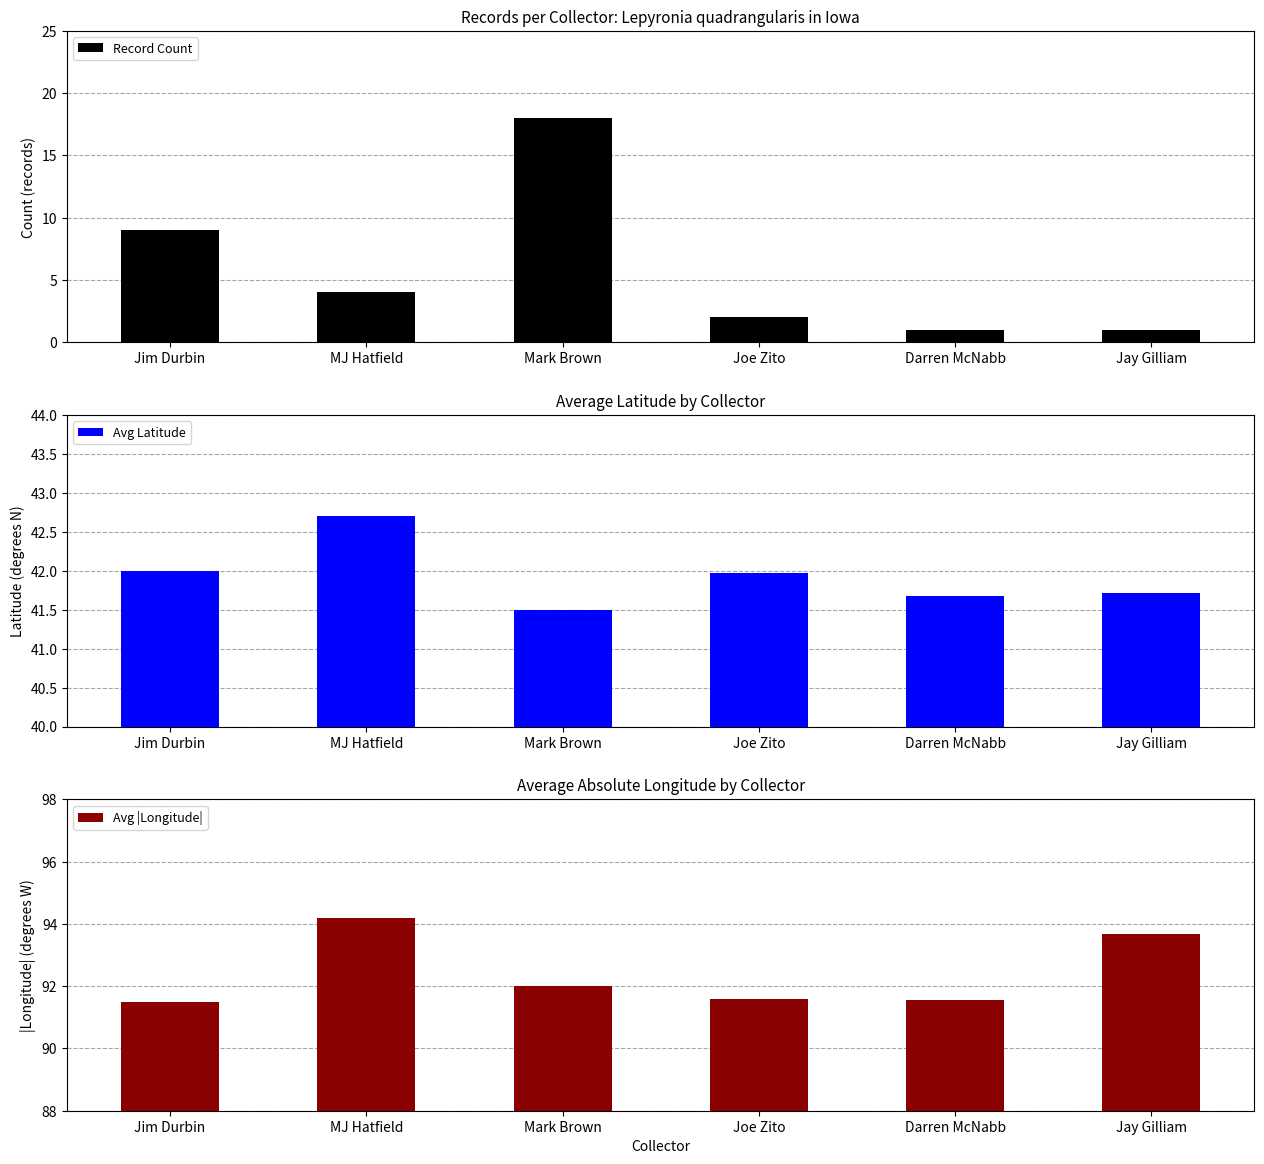

Is it true that Record Count equals 5.1 at Jim Durbin?

False